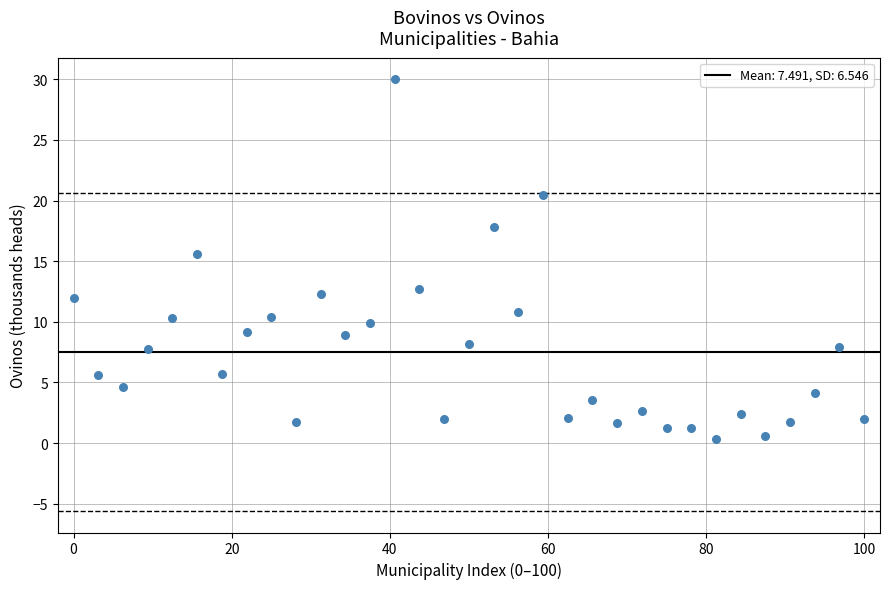

What Y value in the scatter plot is closest to 15?

15.6